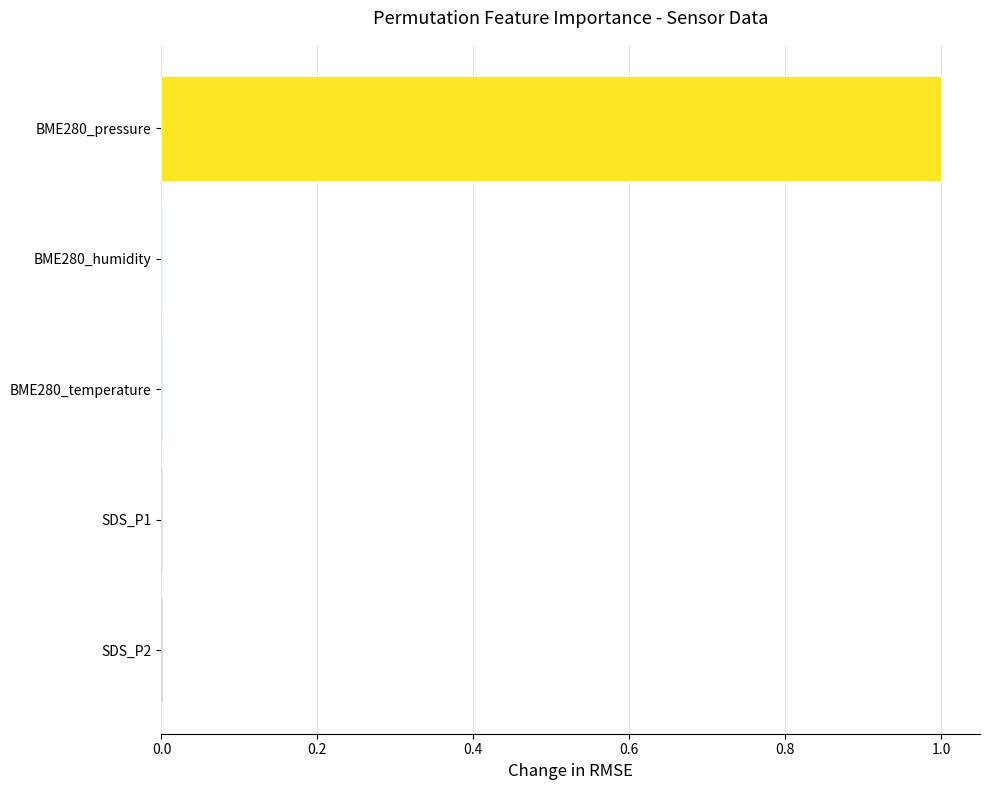

At which category does the chart reach its peak across all series?

BME280_pressure